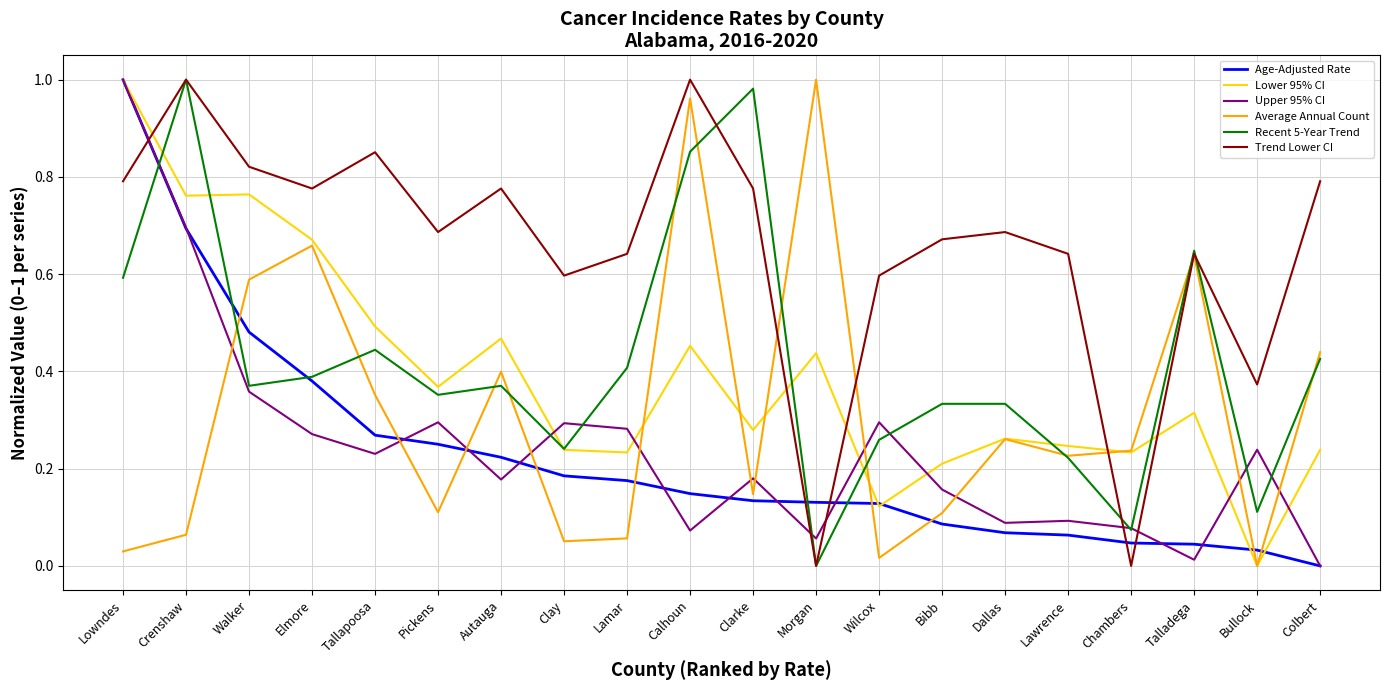

At which label is Upper 95% CI closest to 0?

Colbert